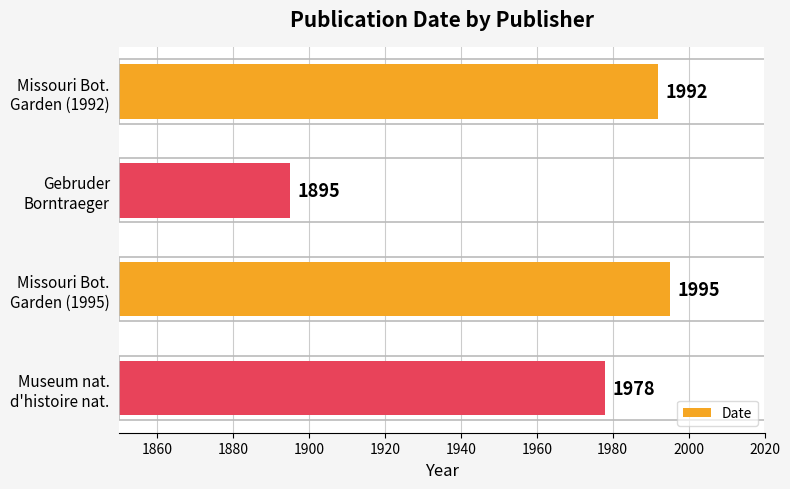

What is the smallest value displayed?

1895